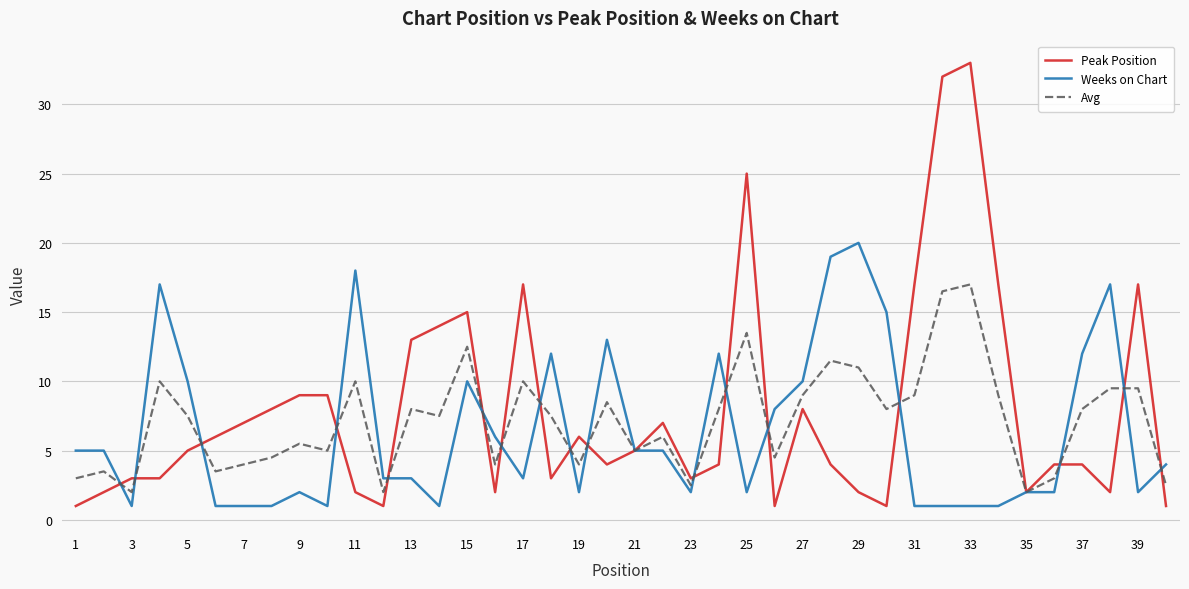

List the series in order of their peak value, highest first.

Peak Position, Weeks on Chart, Avg